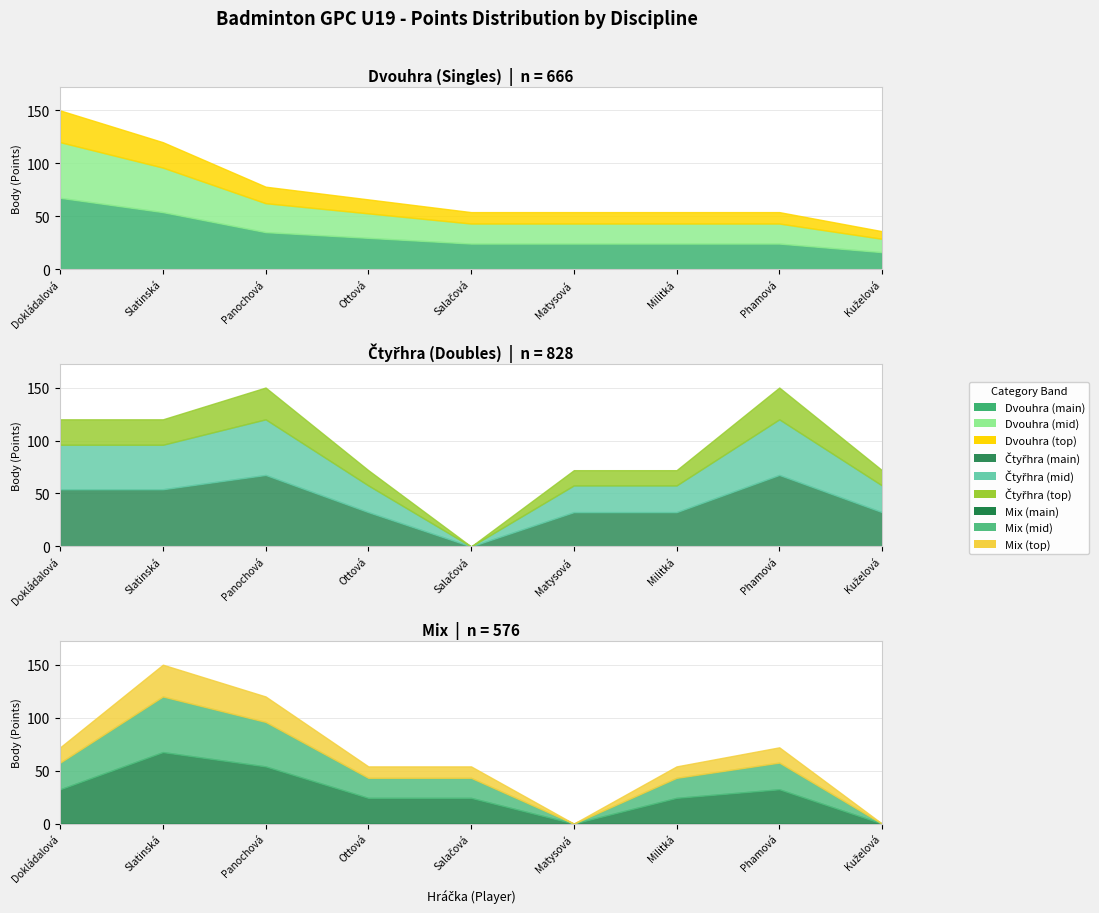

Reading right to left, transcribe all the data shown in this chart.

Dvouhra: 36	54	54	54	54	66	78	120	150
Čtyřhra: 72	150	72	72	0	72	150	120	120
Mix: 0	72	54	0	54	54	120	150	72